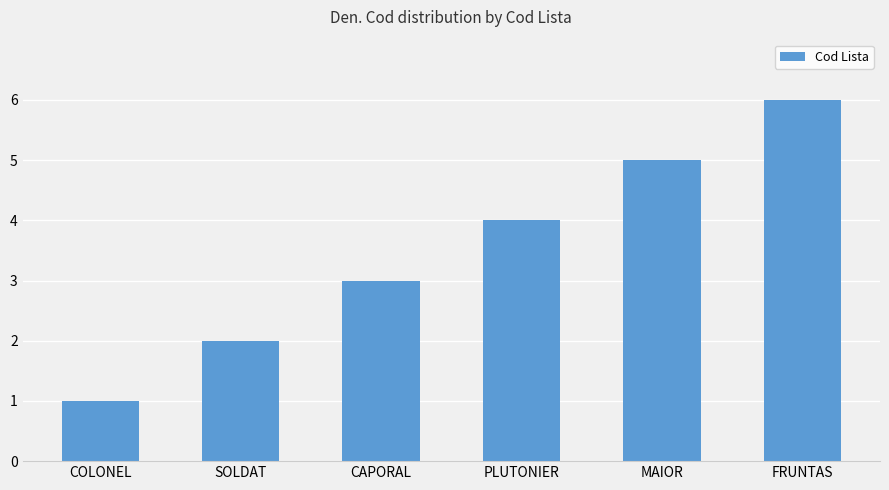

Which label corresponds to the smallest value in the chart?

COLONEL